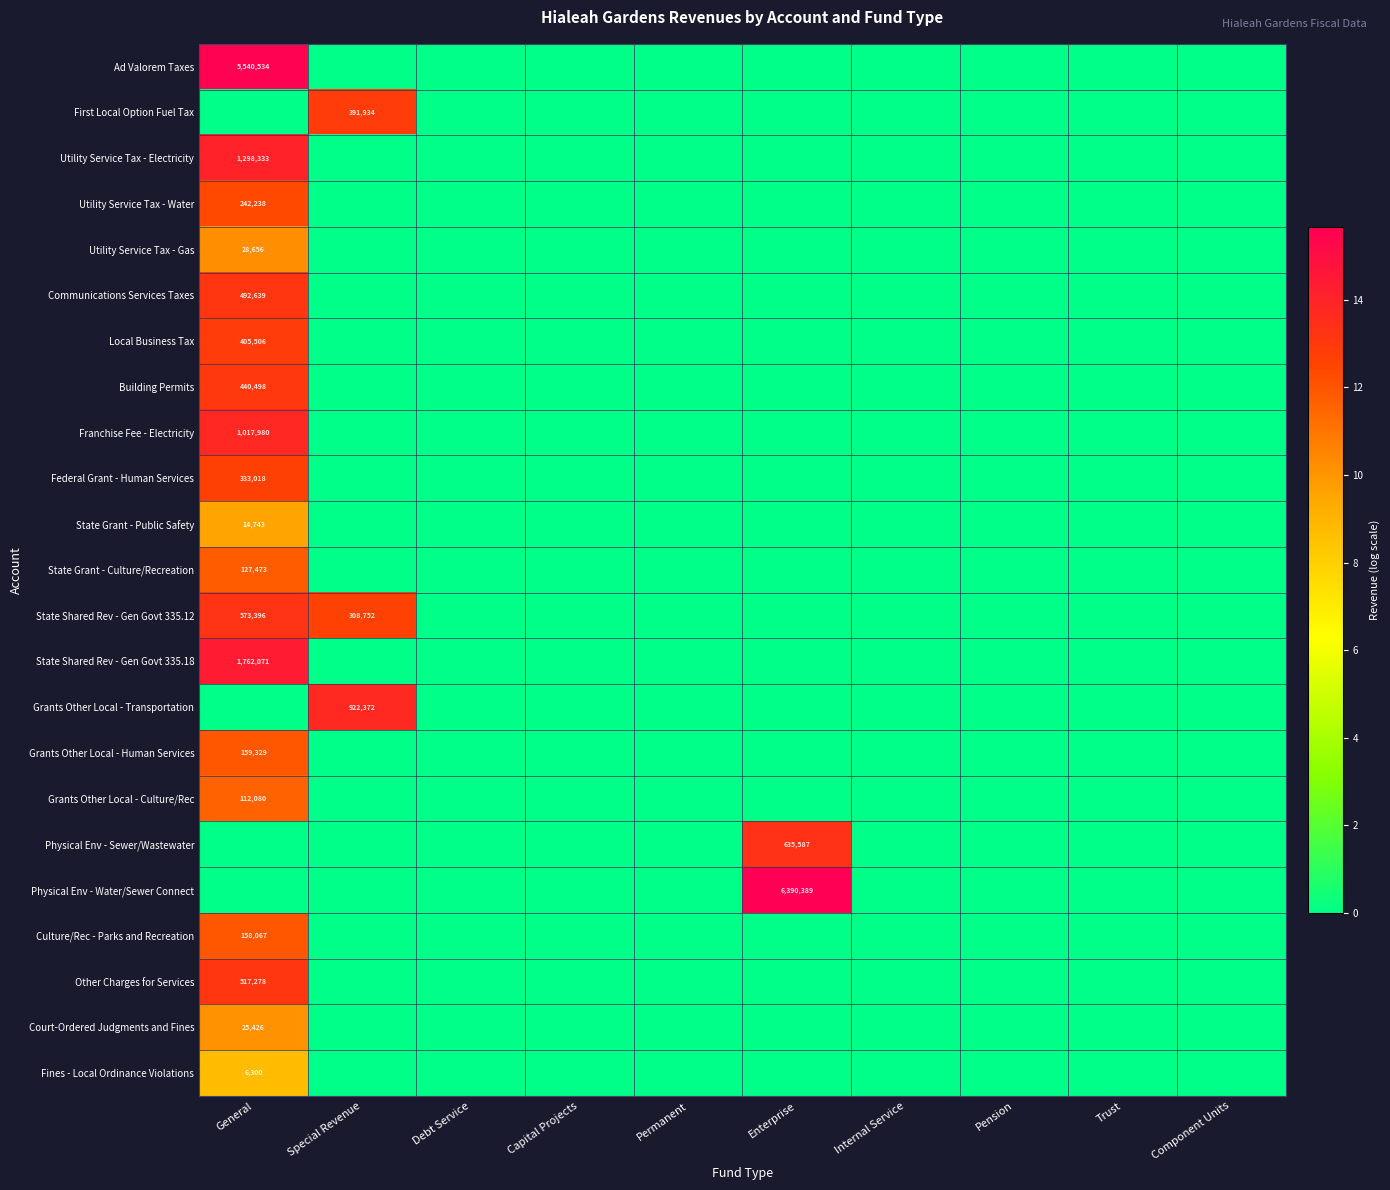

What is the average value of the State Shared Rev - Gen Govt 335.18 series?

1.4